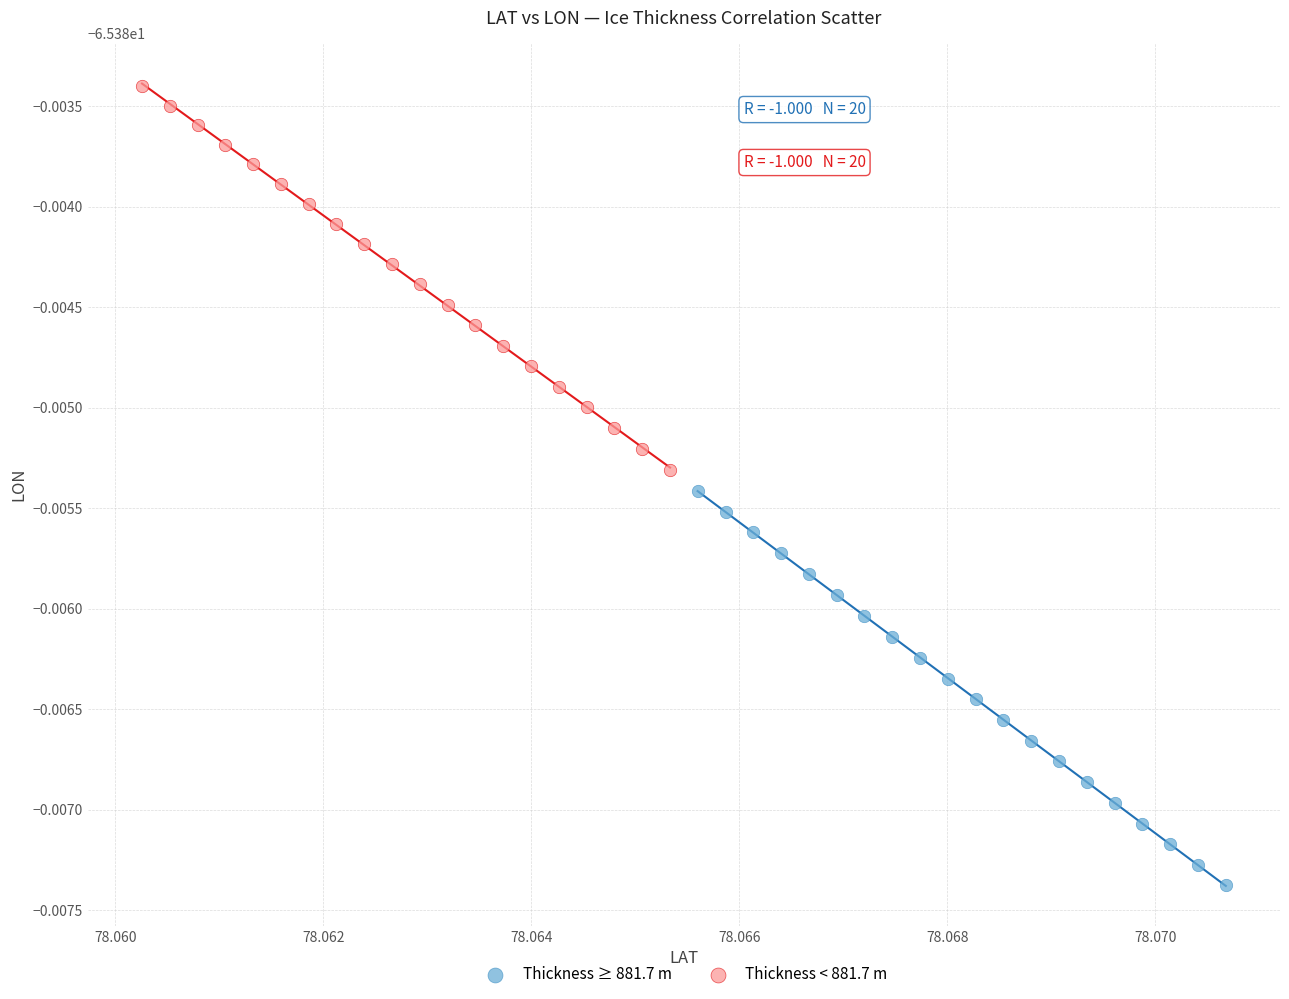

What are all the series names shown in the legend?

Thickness ≥ 881.7 m, Thickness < 881.7 m